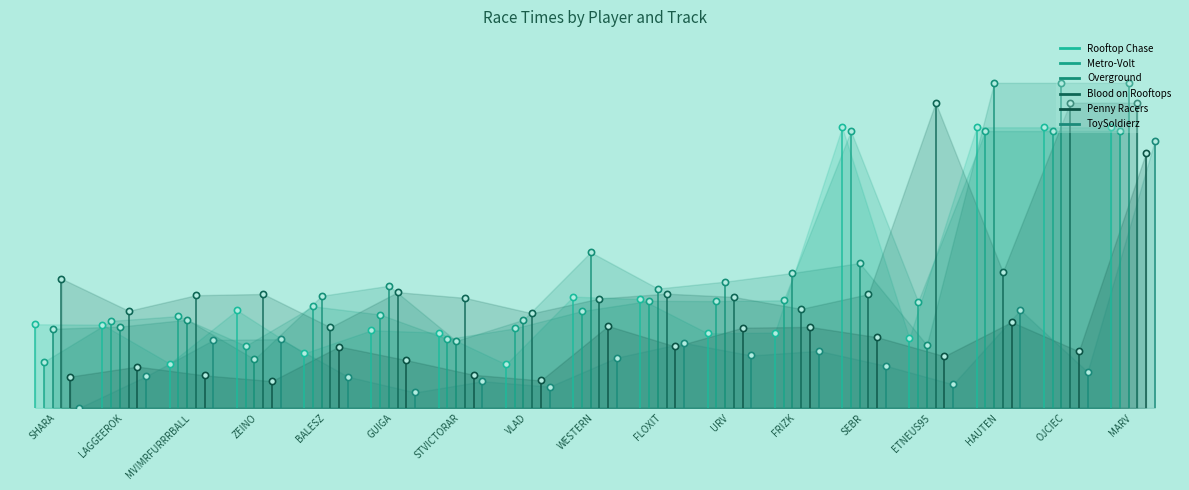

Which series reaches the maximum Y coordinate?

Overground